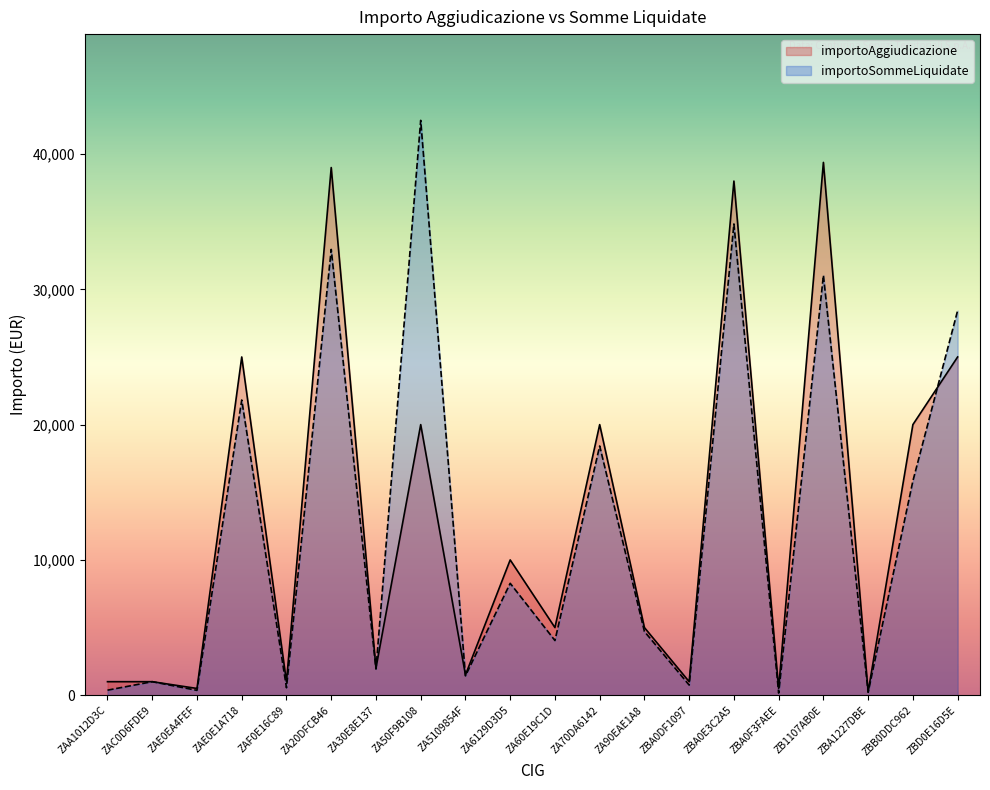

How many data points does each series have?

20